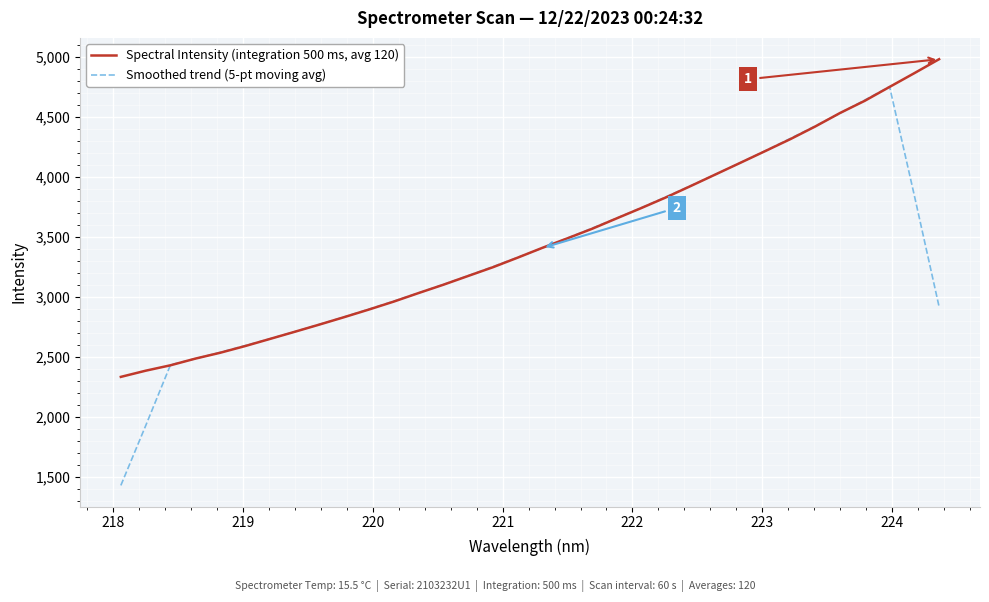

What is the maximum value shown in the chart?

4982.9